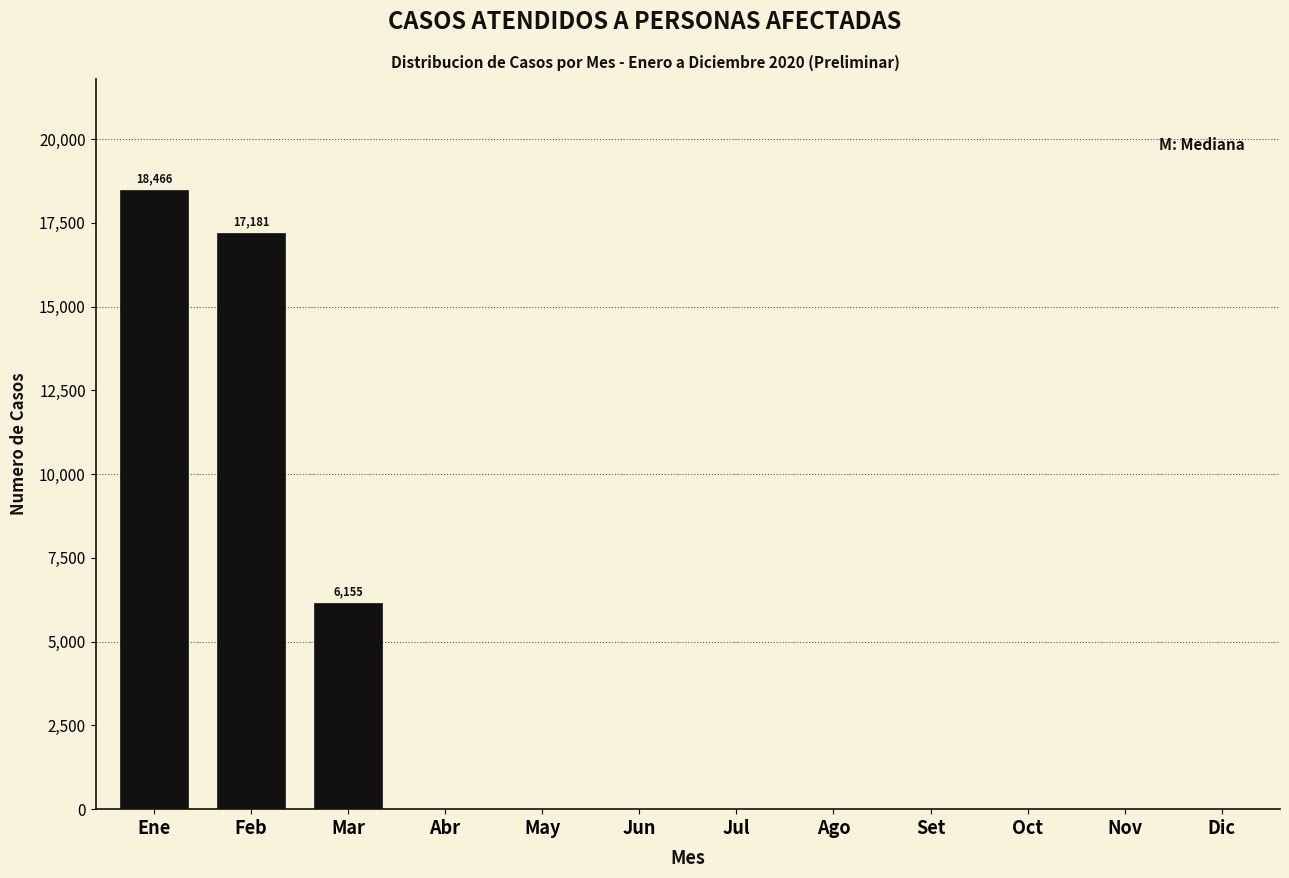

Reading left to right, extract all data points from this chart.

Ene=18466	Feb=17181	Mar=6155	Abr=0	May=0	Jun=0	Jul=0	Ago=0	Set=0	Oct=0	Nov=0	Dic=0